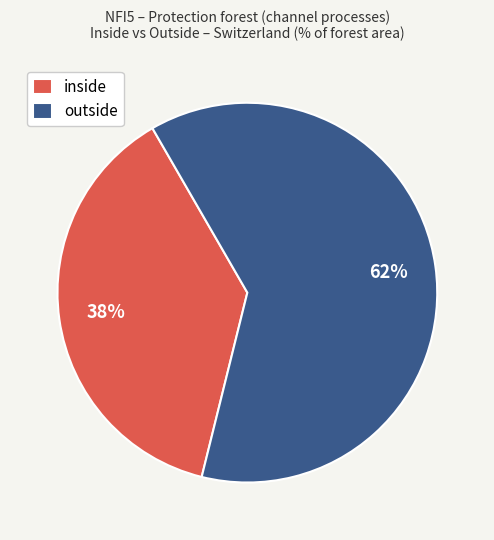

Is it true that outside is 62% of the pie?

True